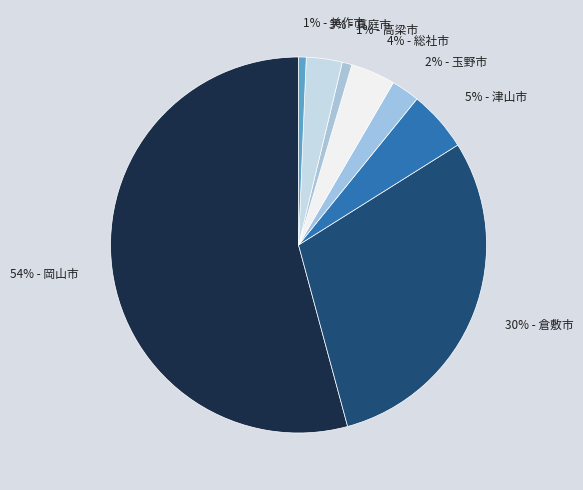

Which has a higher value, 54% - 岡山市 or 1% - 美作市?

54% - 岡山市